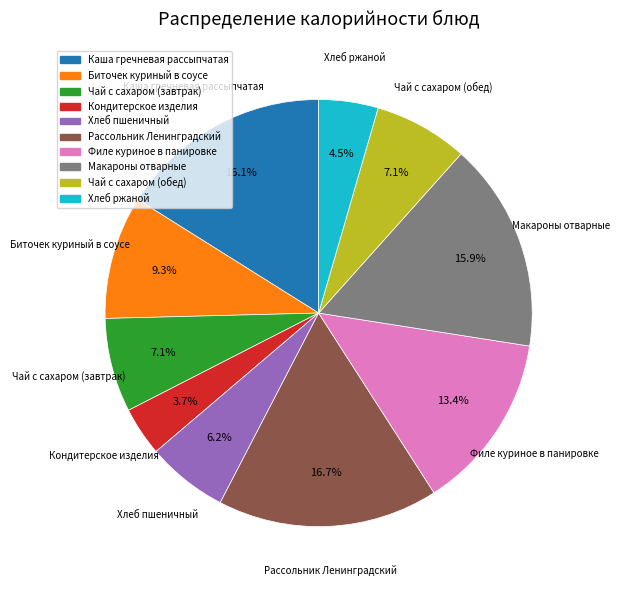

To the nearest percent, what is the average slice percentage?

10%